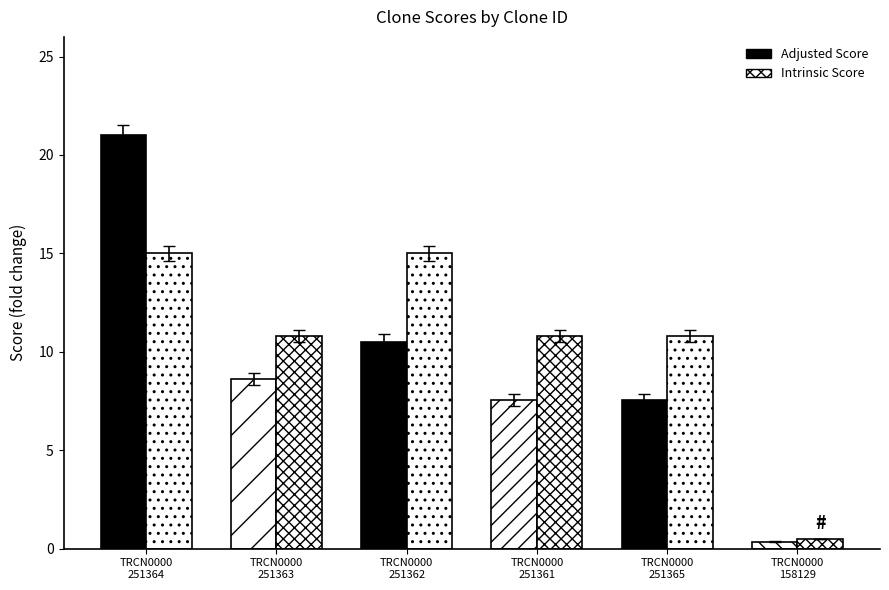

What is the difference between the maximum and second lowest values in the Adjusted Score series?

13.4